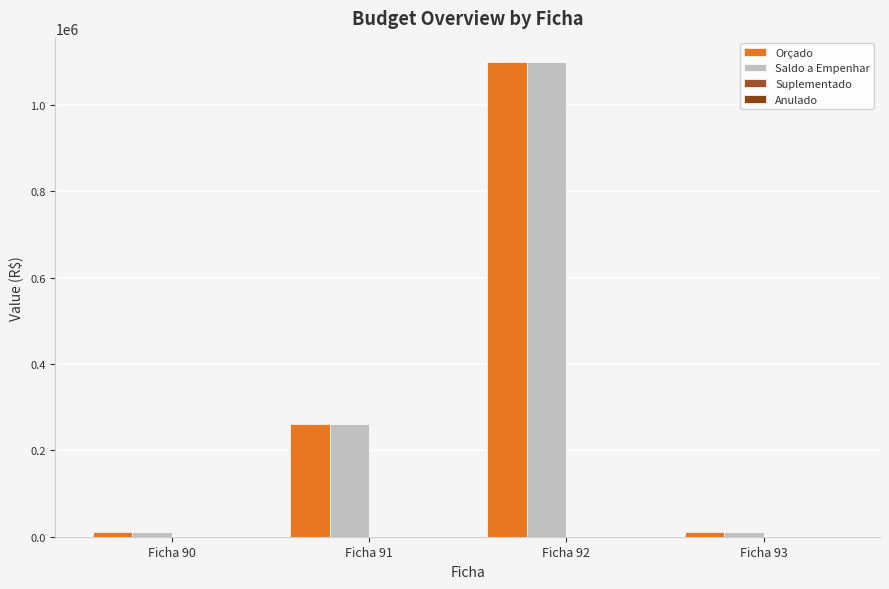

How many groups of bars are there?

4